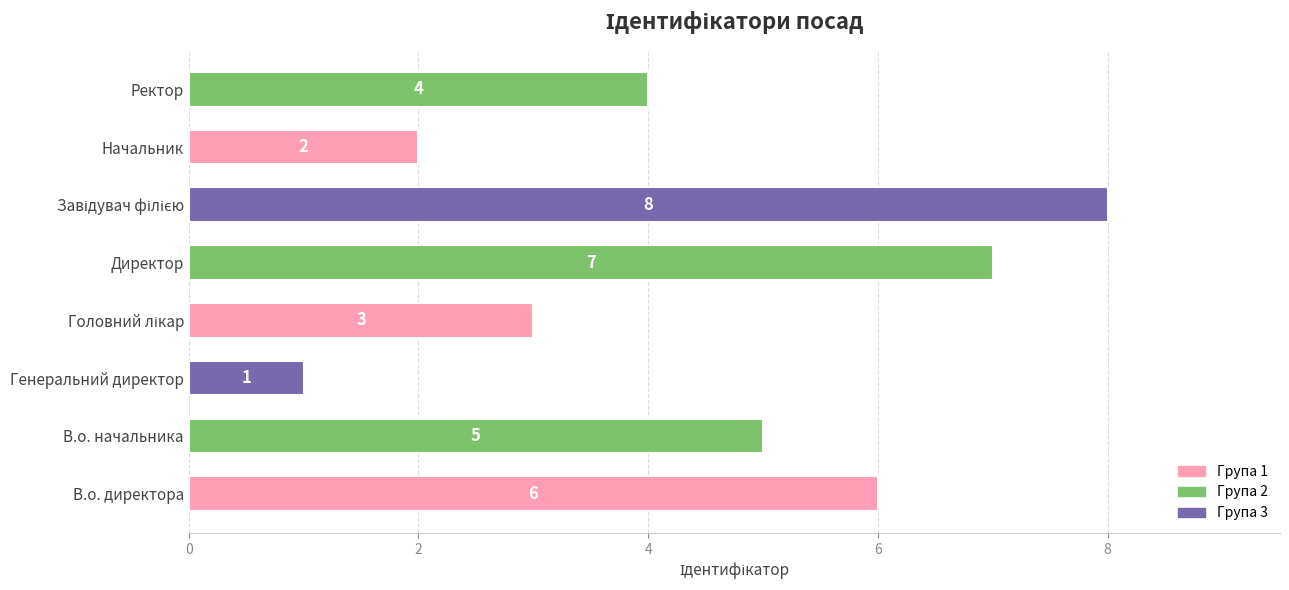

The value at В.о. директора is 9. True or false?

False